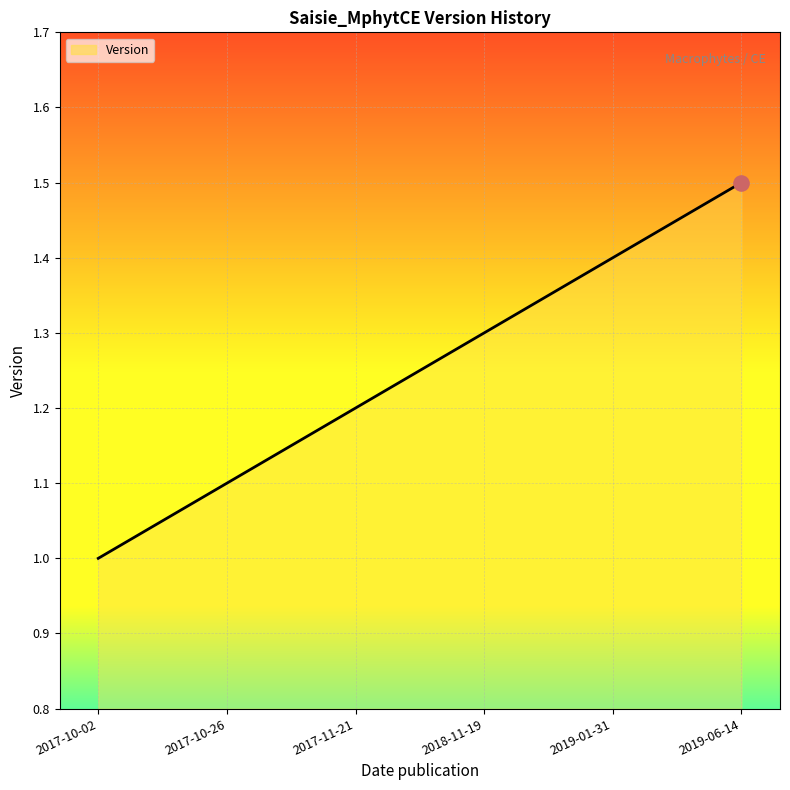

What is the change in value from 2017-10-26 to 2018-11-19?

+0.2